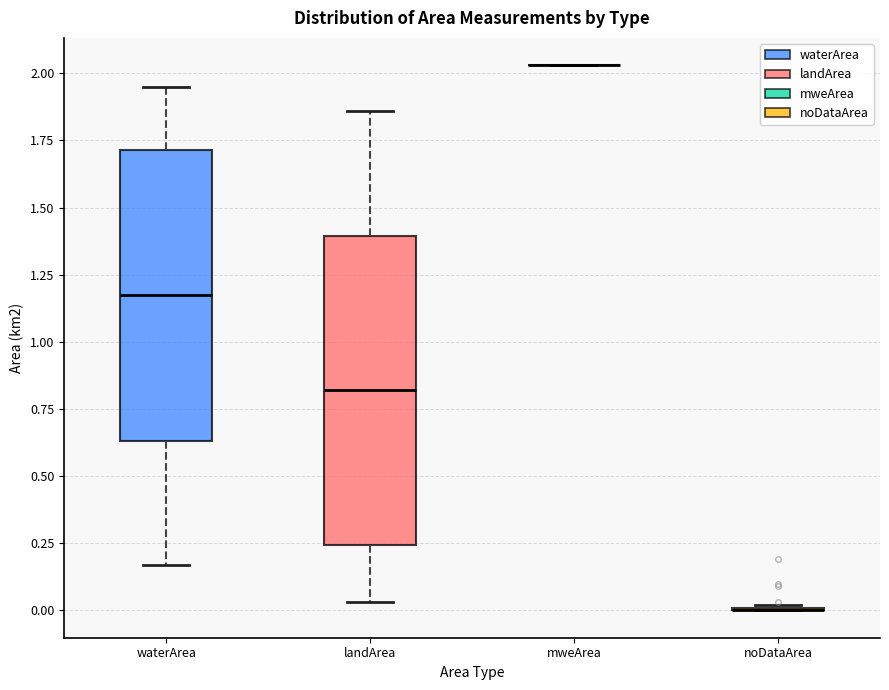

Where does the median line of the box for landArea sit on the y-axis? The values are not printed on the chart, so give them approximately, as read against the axis.

0.80